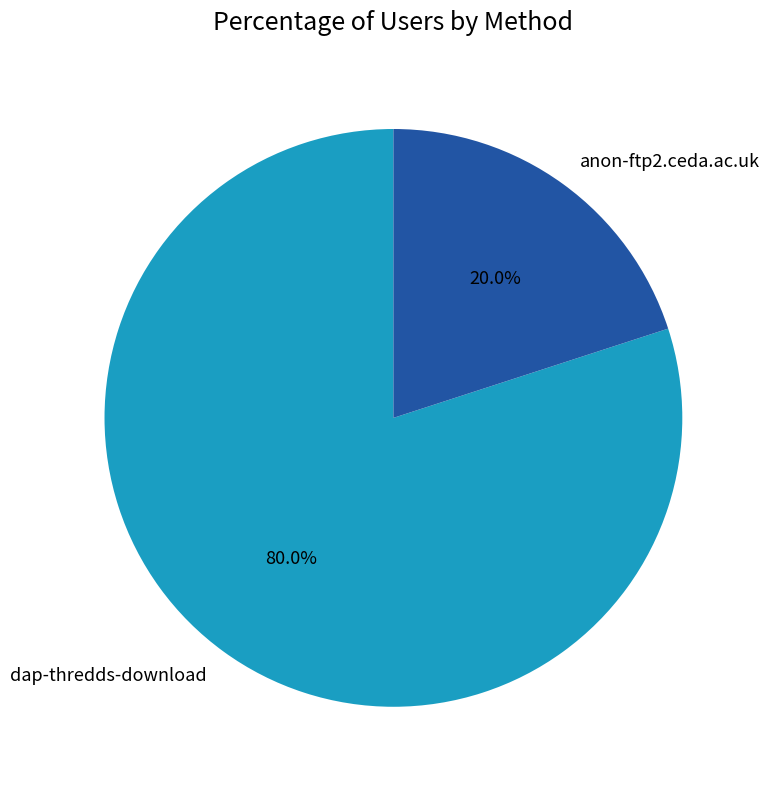

Is there any slice that represents more than half of the pie?

Yes